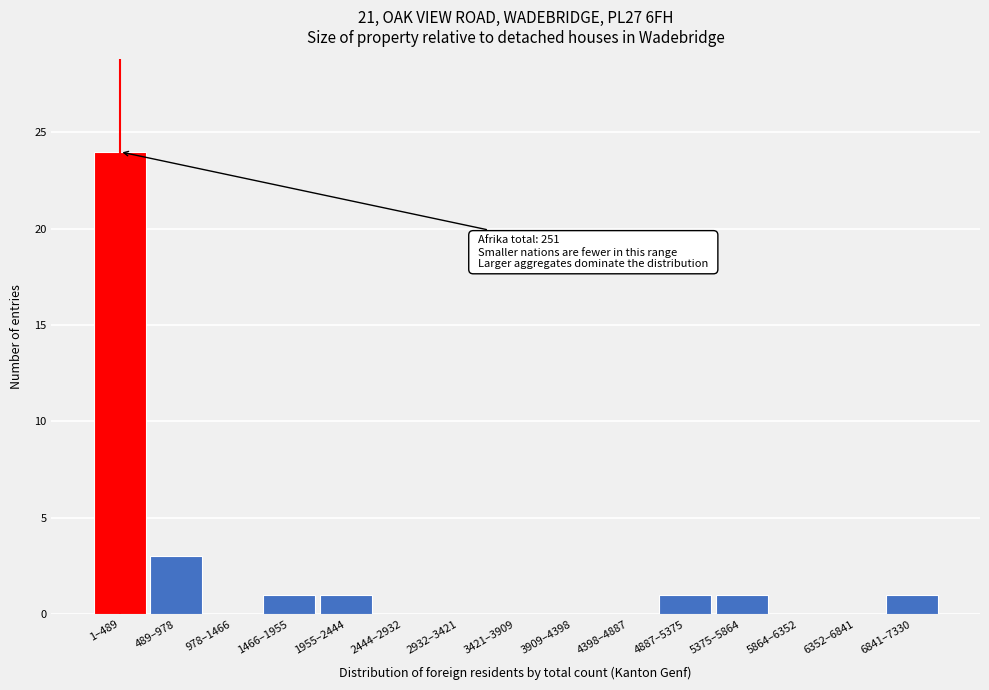

Reading right to left, list all the values displayed in this chart.

6841–7330=1	6352–6841=0	5864–6352=0	5375–5864=1	4887–5375=1	4398–4887=0	3909–4398=0	3421–3909=0	2932–3421=0	2444–2932=0	1955–2444=1	1466–1955=1	978–1466=0	489–978=3	1–489=24